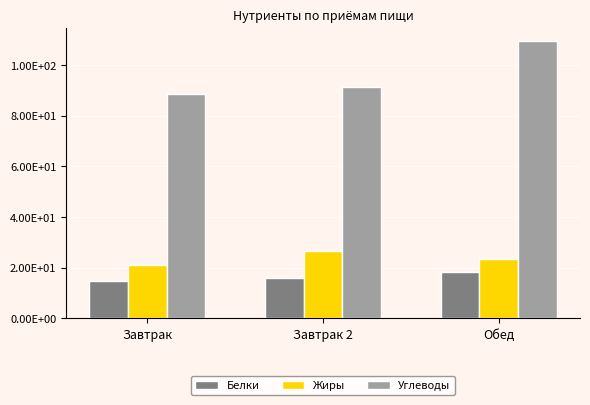

Read the Углеводы value at Обед.

109.3